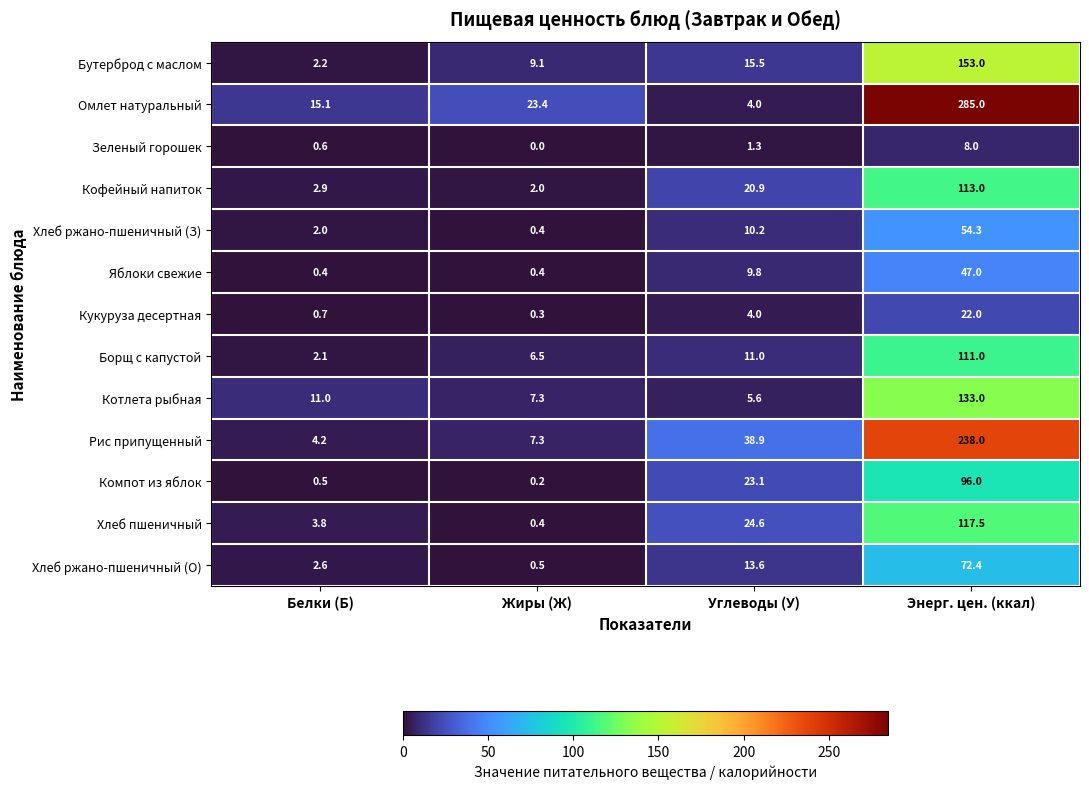

Where does the Бутерброд с маслом series first go above 15?

Углеводы (У)